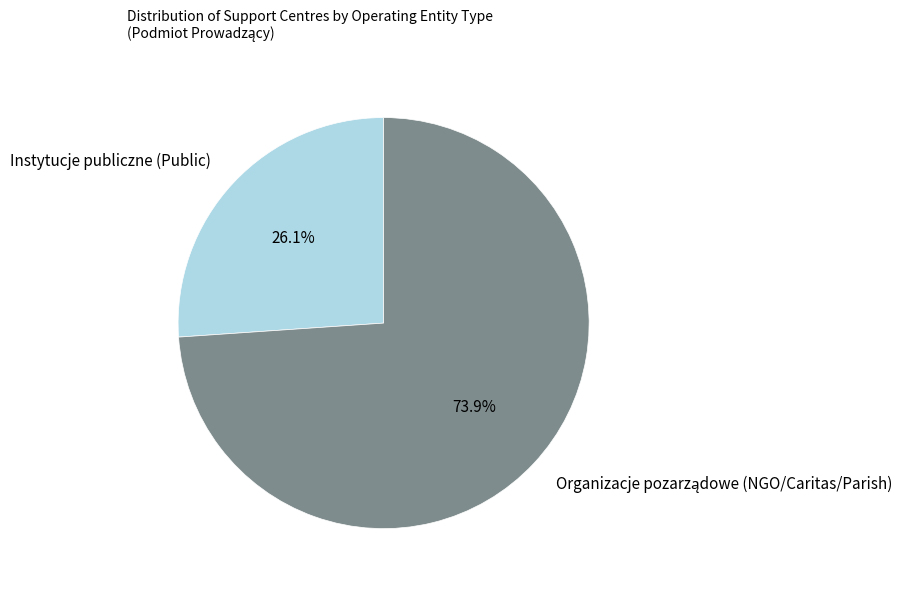

Does any single category account for the majority?

Yes